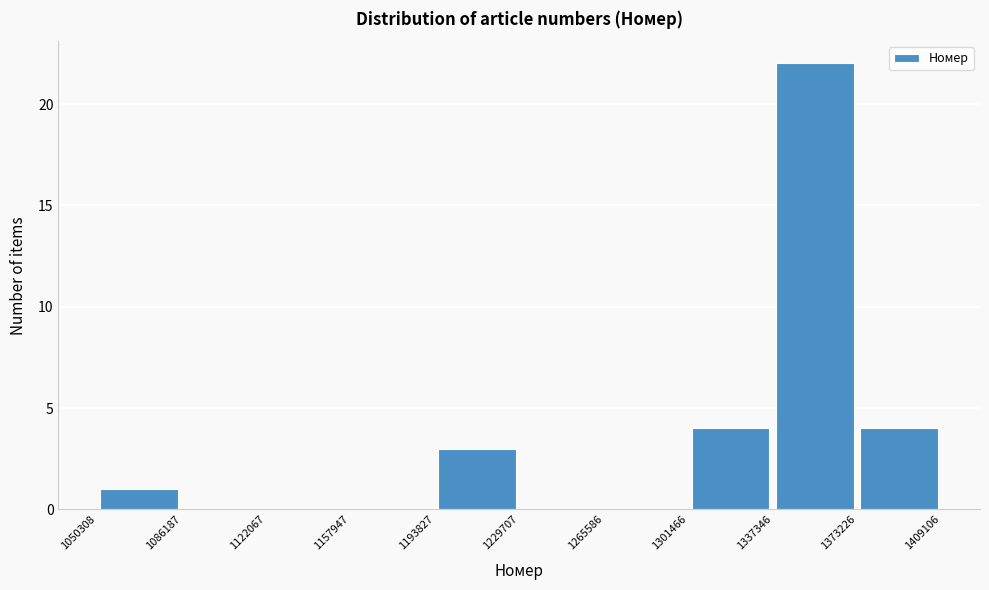

What is the height of the bar covering 1301466 to 1337346 on the x-axis? The values are not printed on the chart, so give them approximately, as read against the axis.

4